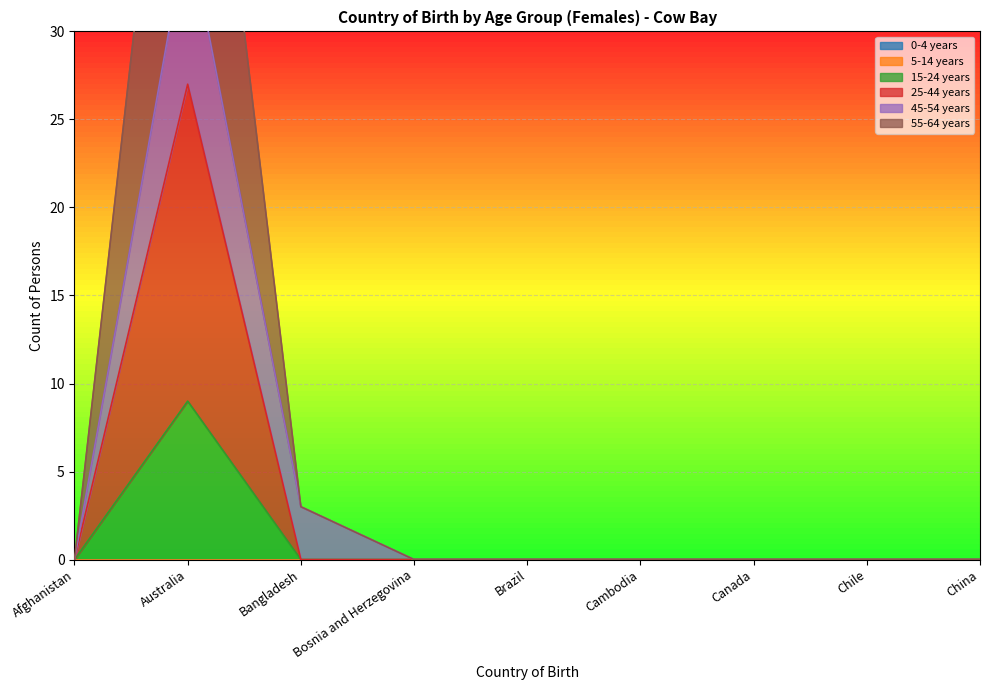

How many data points in 55-64 years are above 0?

2